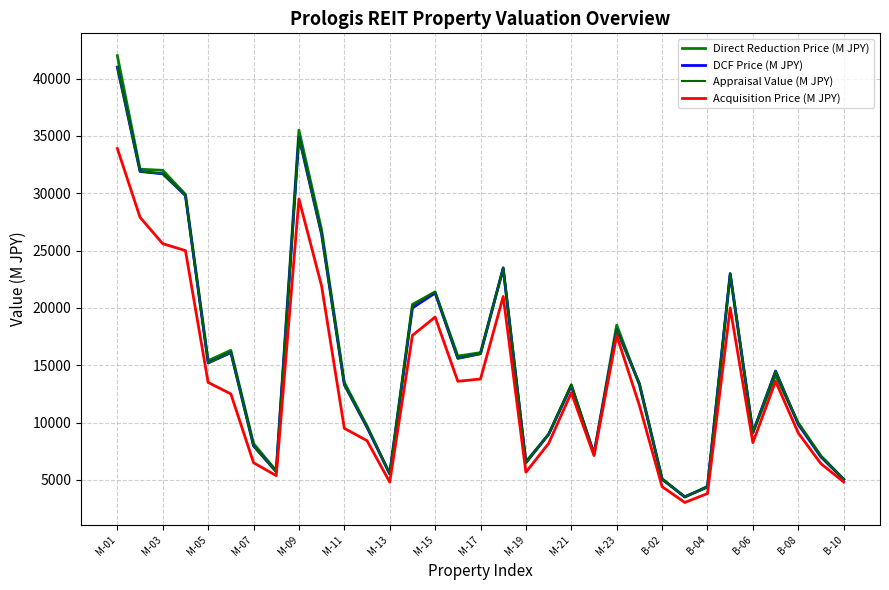

Which series has the largest range (max minus min)?

Direct Reduction Price (M JPY)